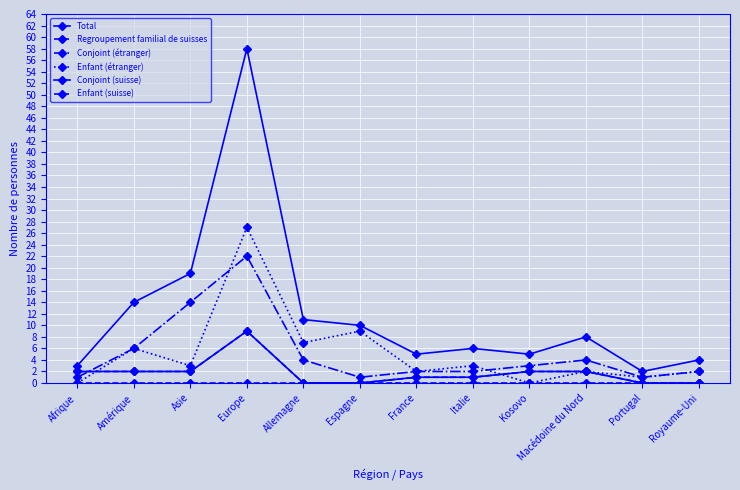

At which label does Regroupement familial de suisses reach its peak?

Europe